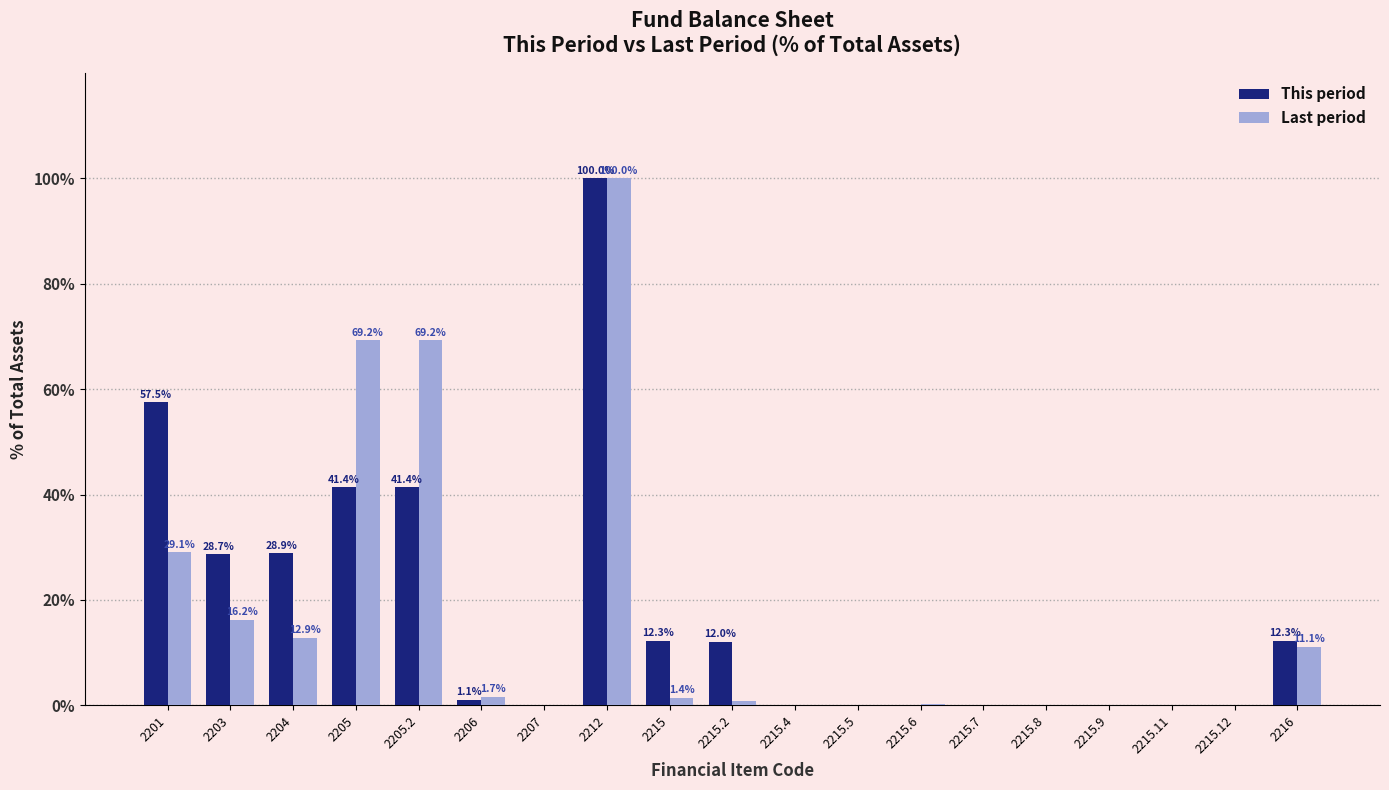

What is the approximate value of This period at 2215?

12.3